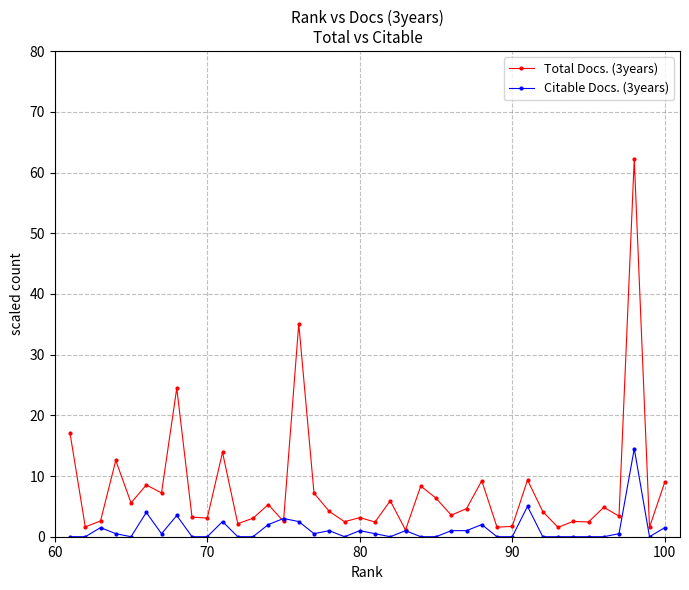

Which series has the largest range (max minus min)?

Total Docs. (3years)